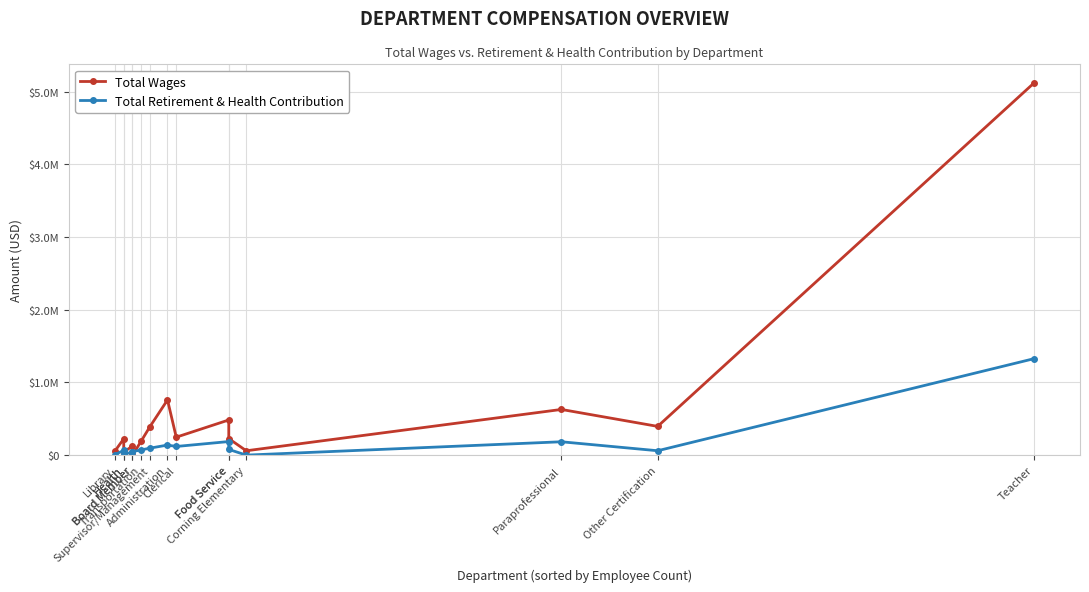

The Total Wages series shows 26812 at Health. True or false?

False